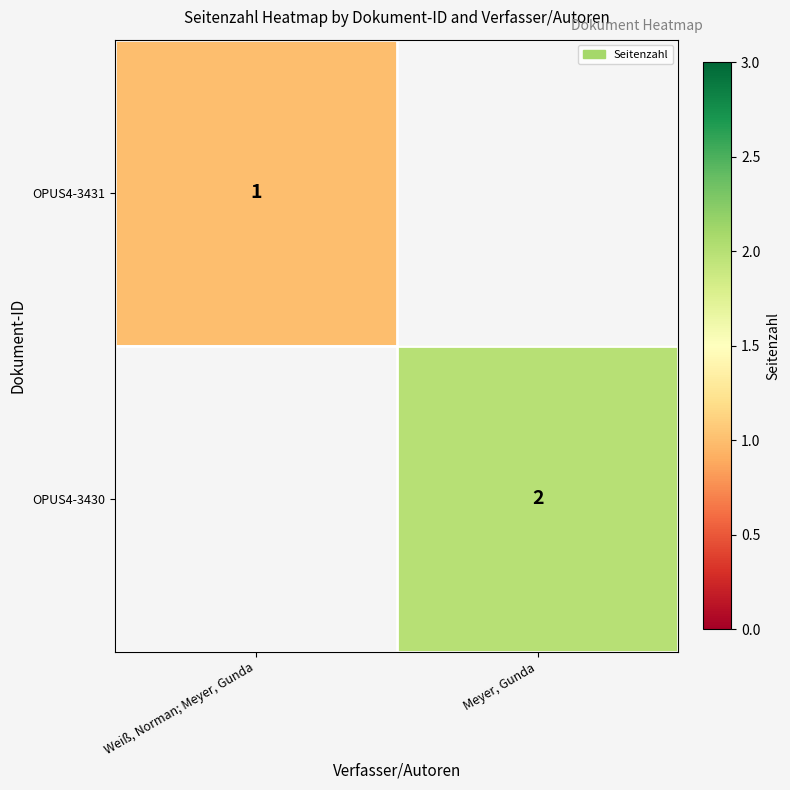

Between Weiß, Norman; Meyer, Gunda and Meyer, Gunda, which is larger?

Meyer, Gunda